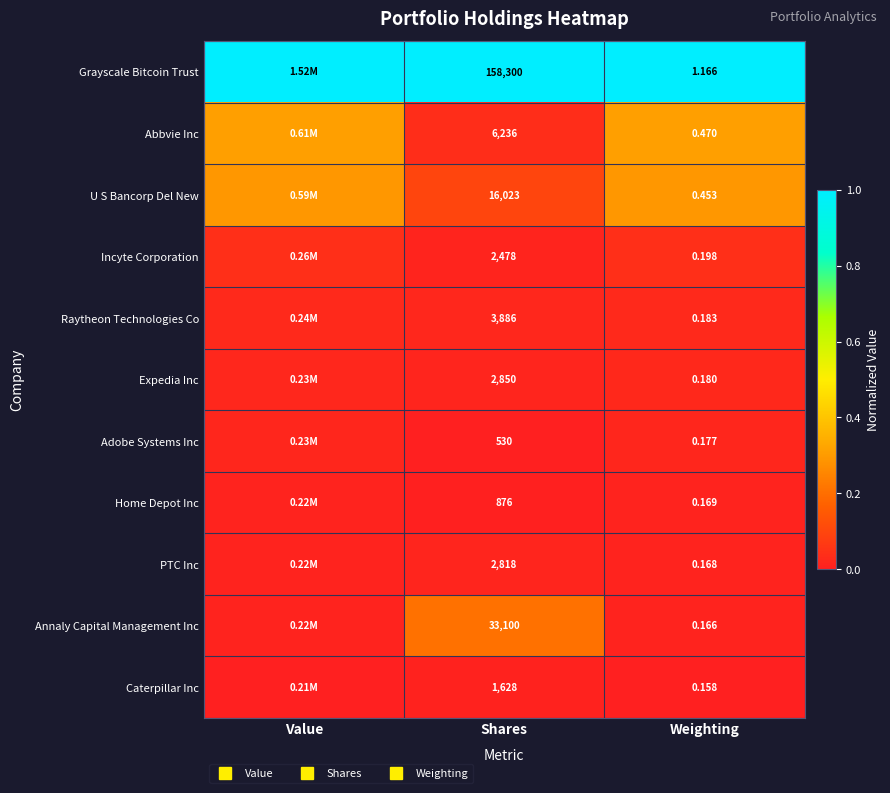

At which category does the chart reach its peak across all series?

Value